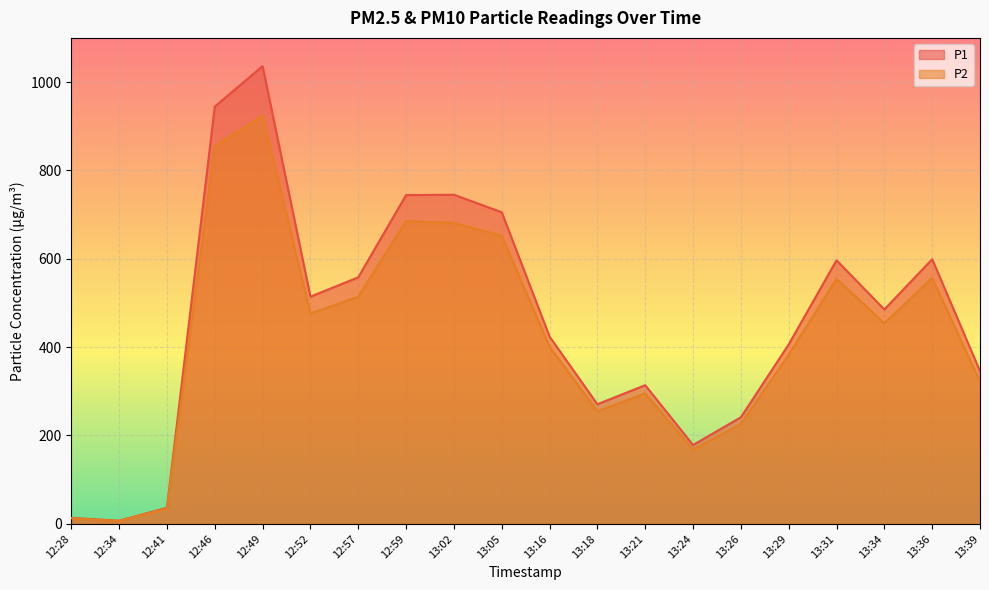

How many lines are shown in the chart?

2